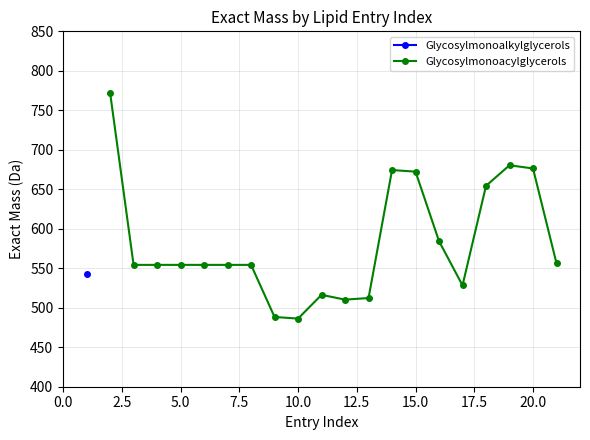

How many data points in Glycosylmonoacylglycerols are less than 554?

6